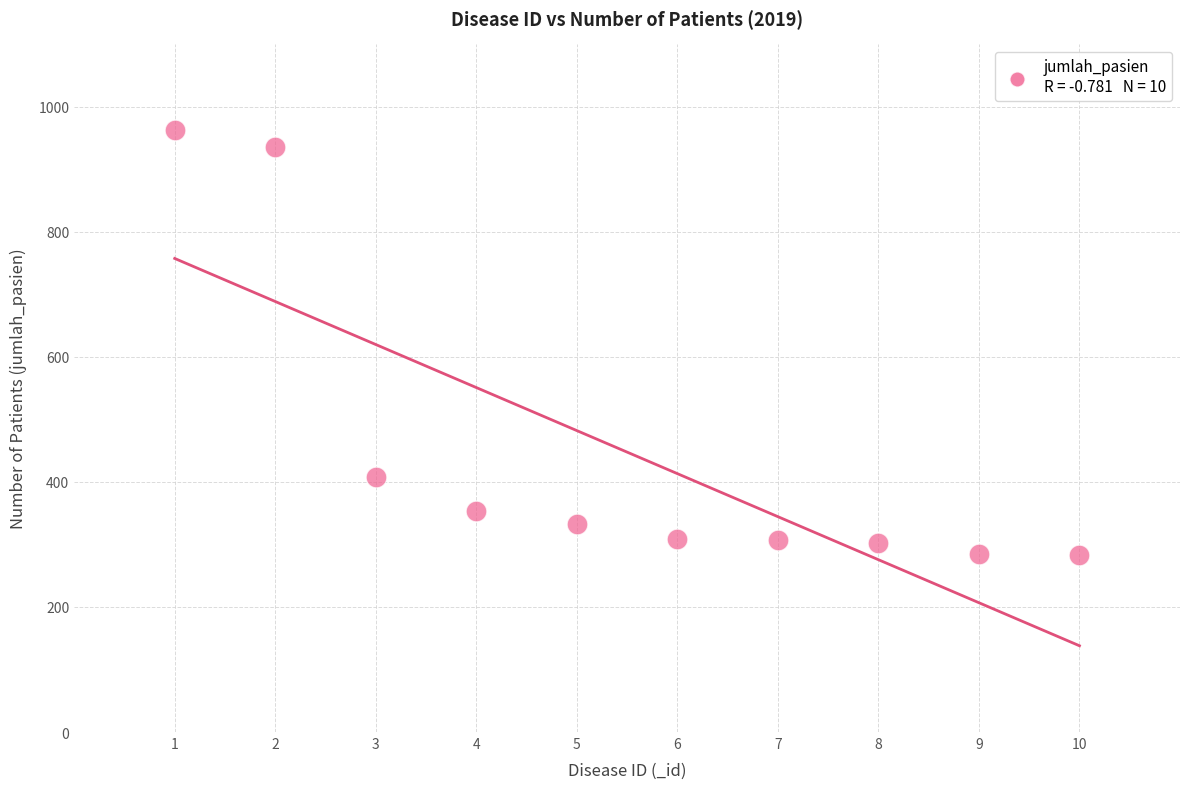

What Y value in the scatter plot is closest to 623?

408